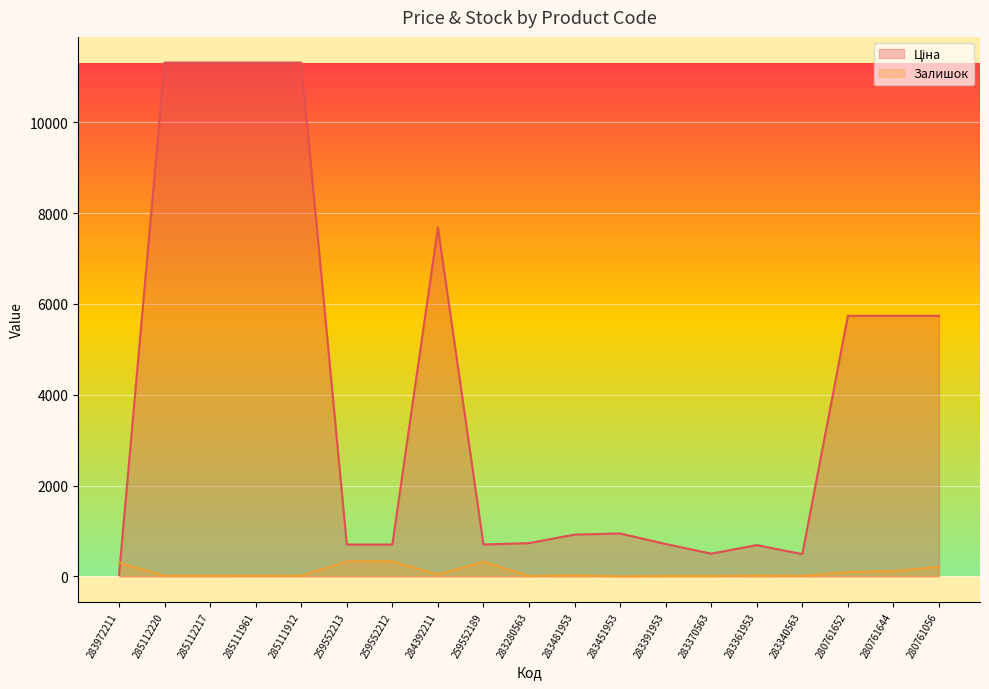

How many data points in Залишок are above 19?

9